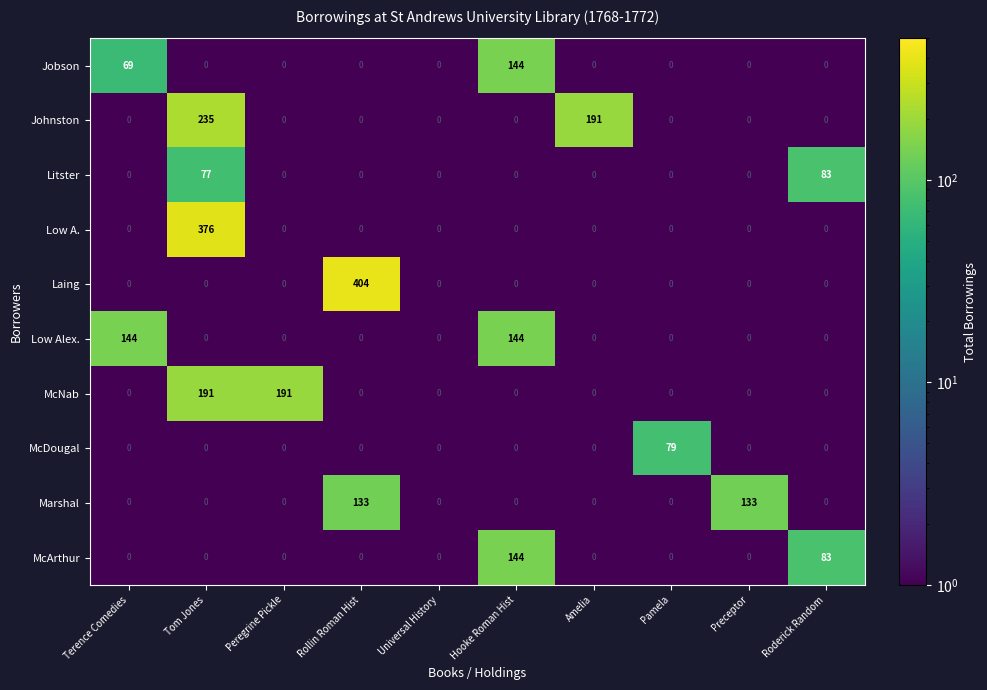

Is it true that McNab equals 71 at Rollin Roman Hist?

False